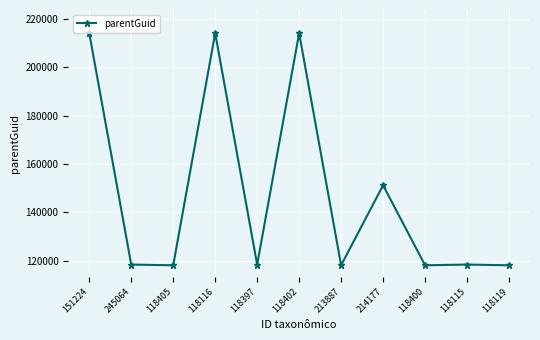

True or false: the data shows 214177 at 118402.

True